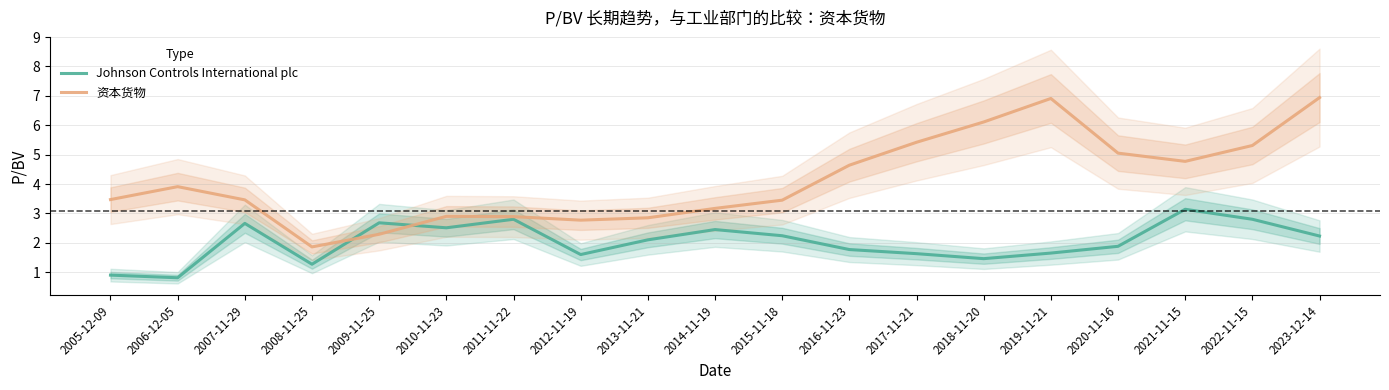

Reading left to right, list all the values displayed in this chart.

Johnson Controls International plc: 0.9	0.8	2.7	1.3	2.7	2.5	2.8	1.6	2.1	2.5	2.2	1.8	1.6	1.5	1.6	1.9	3.1	2.8	2.2
资本货物: 3.5	3.9	3.5	1.9	2.3	2.9	2.9	2.8	2.9	3.2	3.5	4.6	5.4	6.1	6.9	5.0	4.8	5.3	6.9